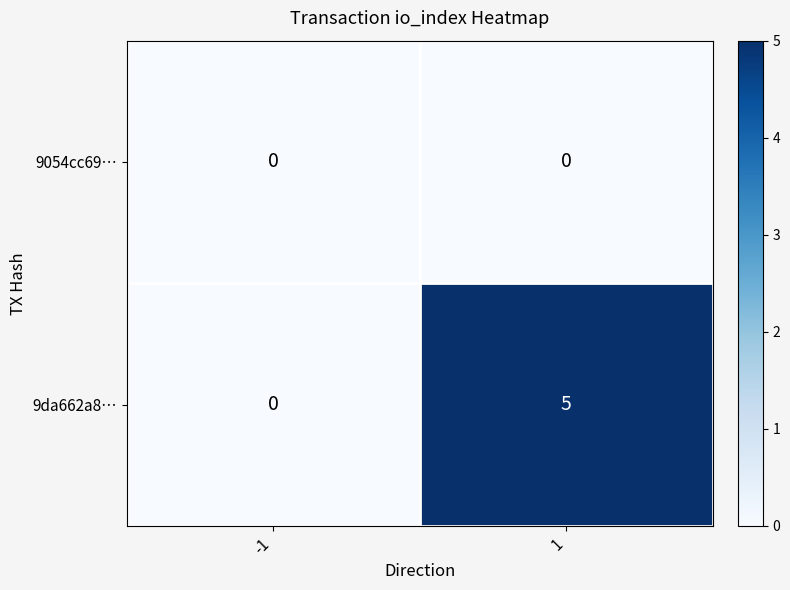

What is the sum of the 9da662a8… values at -1 and 1?

5